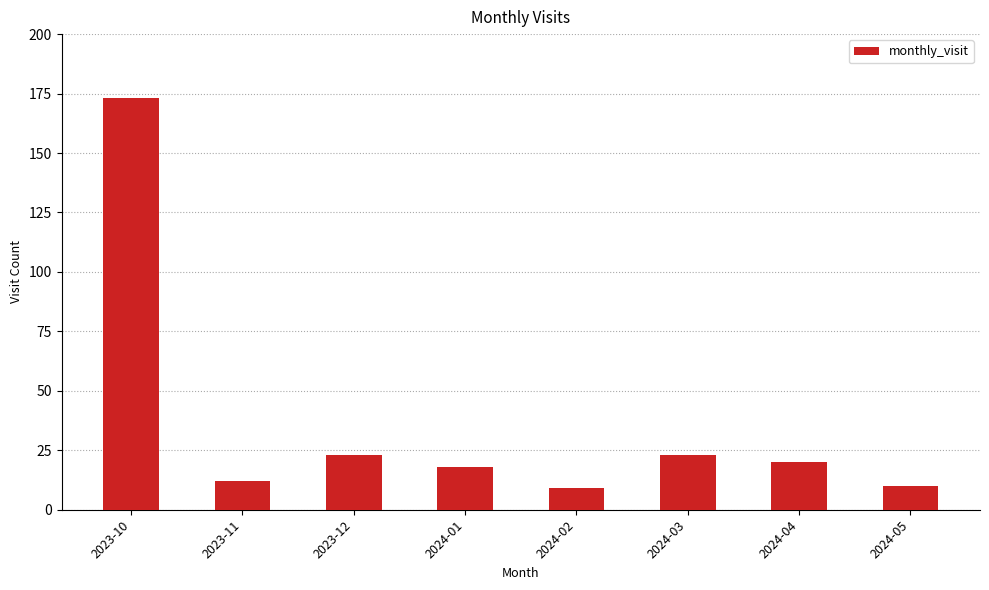

Approximately how many times larger is the value at 2024-04 compared to 2024-05?

2.0